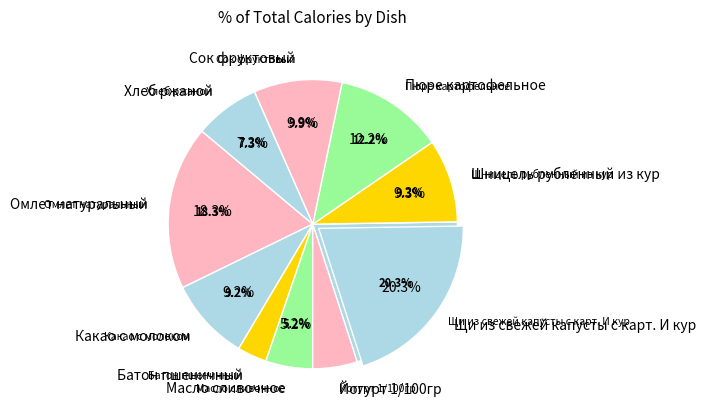

To the nearest percent, what is the difference between the largest and smallest slice percentages?

17%